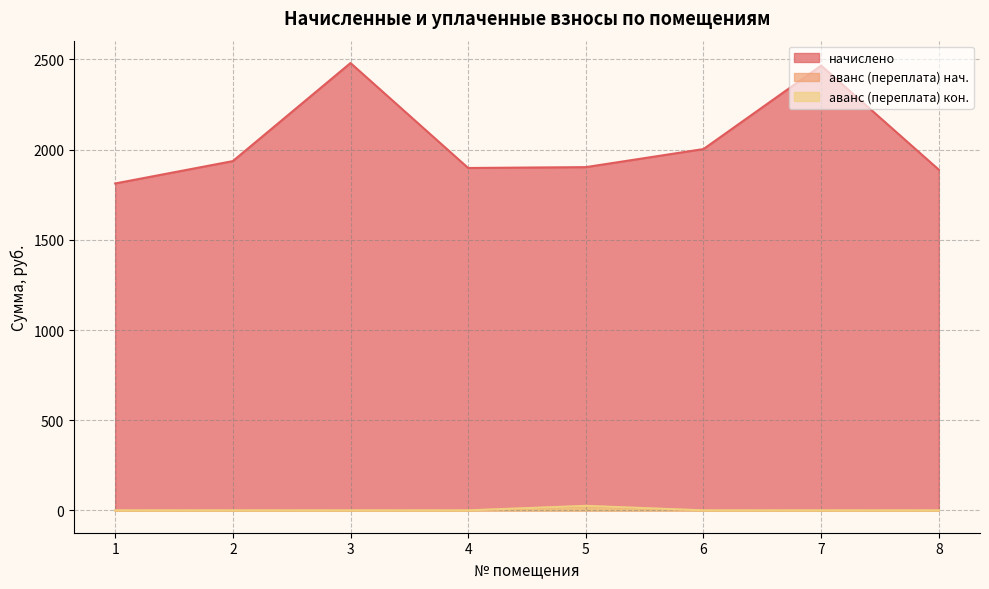

How many positive values does the аванс (переплата) series have?

1